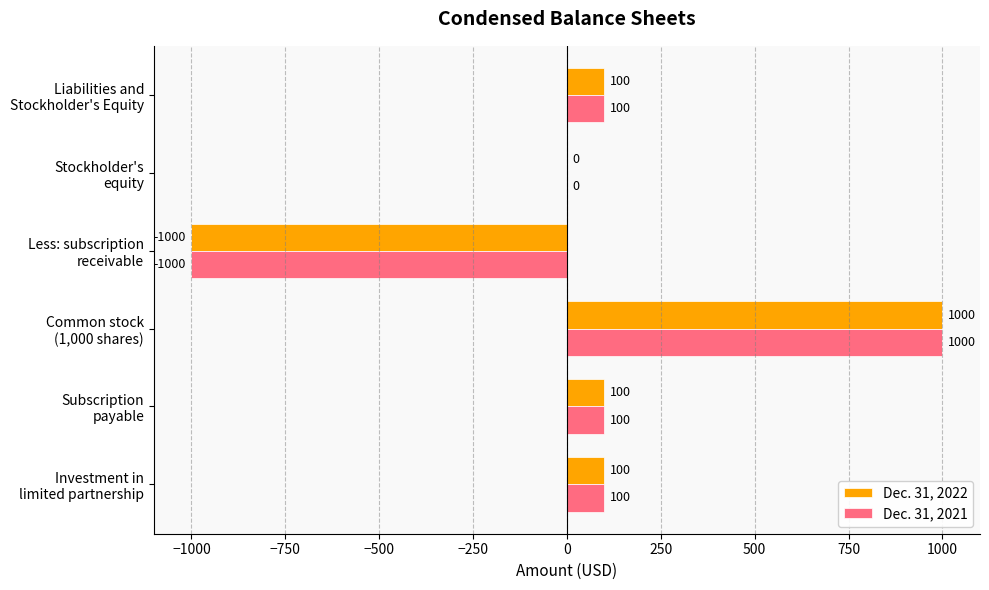

What is the highest value of the Dec. 31, 2022 series?

1000